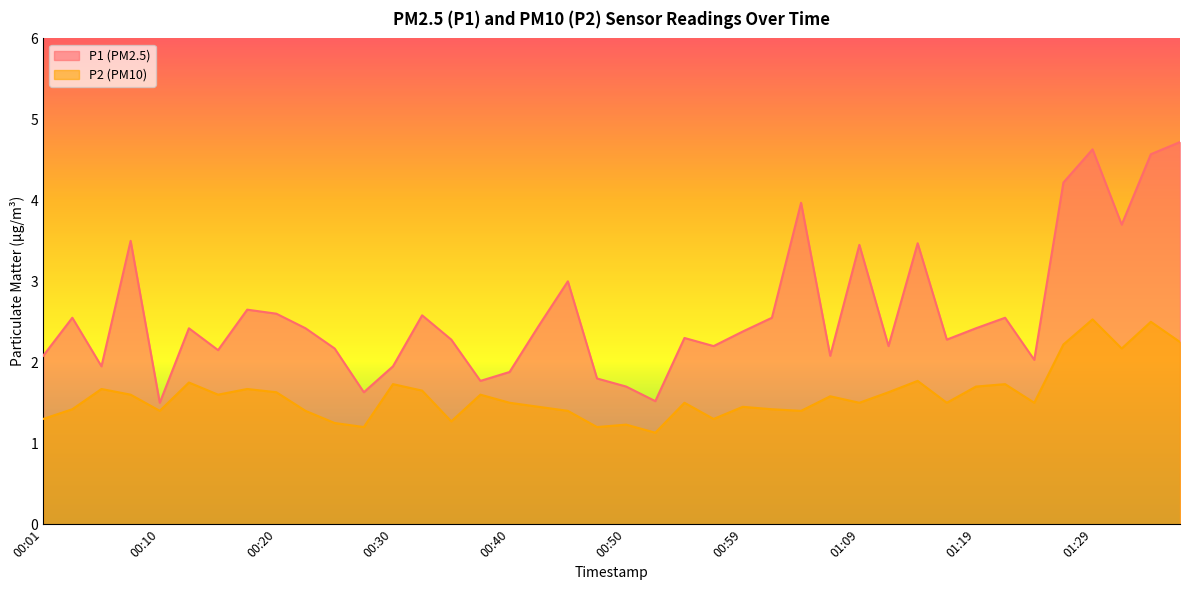

What is the sum of all P2 values?

63.7